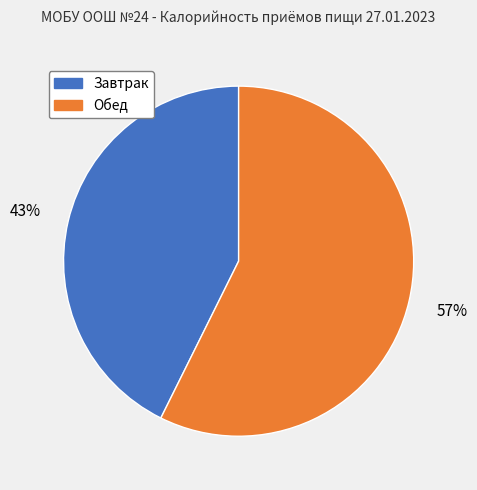

How many slices are in this pie chart?

2